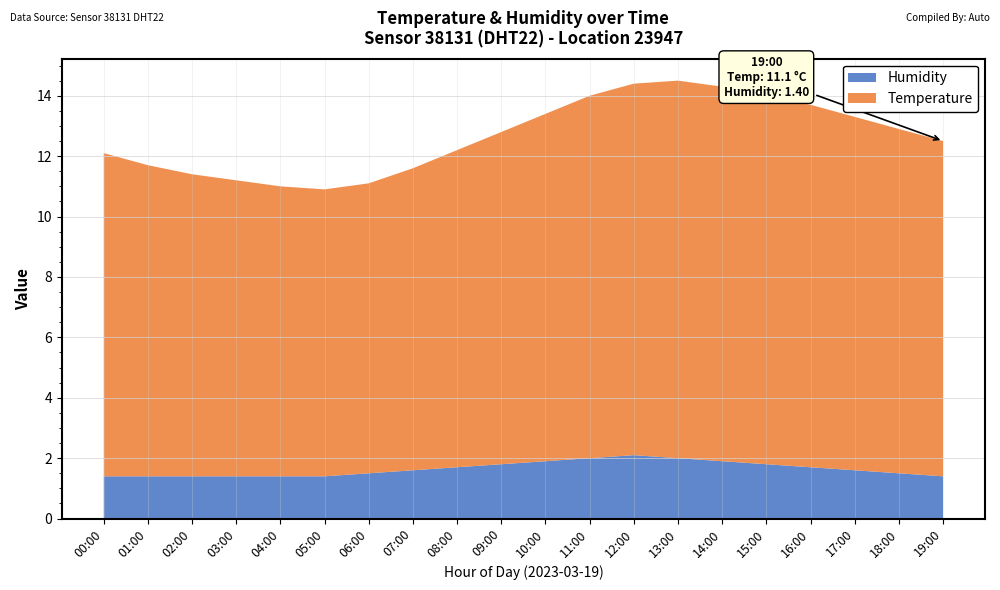

Reading left to right, extract all data points from this chart.

Humidity: 1.4	1.4	1.4	1.4	1.4	1.4	1.5	1.6	1.7	1.8	1.9	2.0	2.1	2.0	1.9	1.8	1.7	1.6	1.5	1.4
Temperature: 10.7	10.3	10.0	9.8	9.6	9.5	9.6	10.0	10.5	11.0	11.5	12.0	12.3	12.5	12.4	12.2	12.0	11.7	11.4	11.1